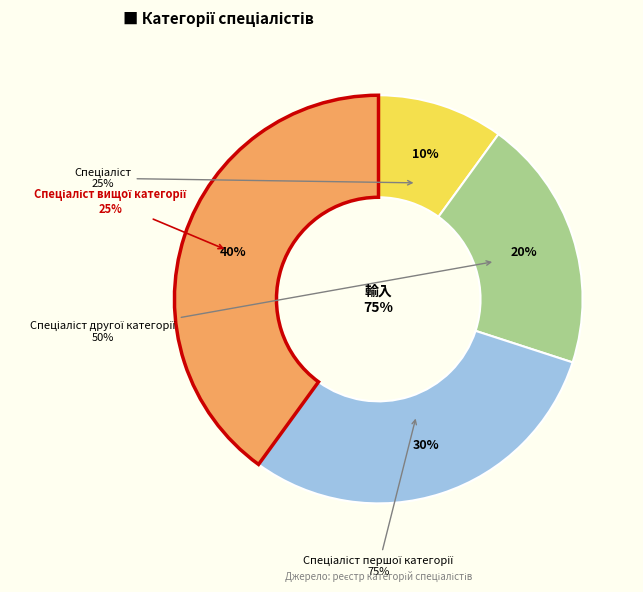

Is there any slice that represents more than half of the pie?

No